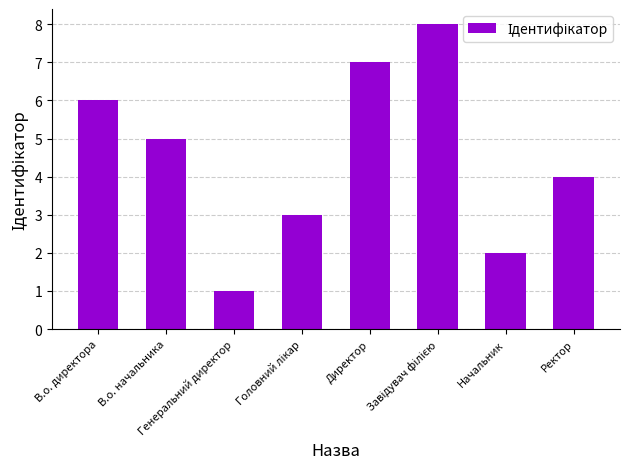

What is the greatest value displayed?

8